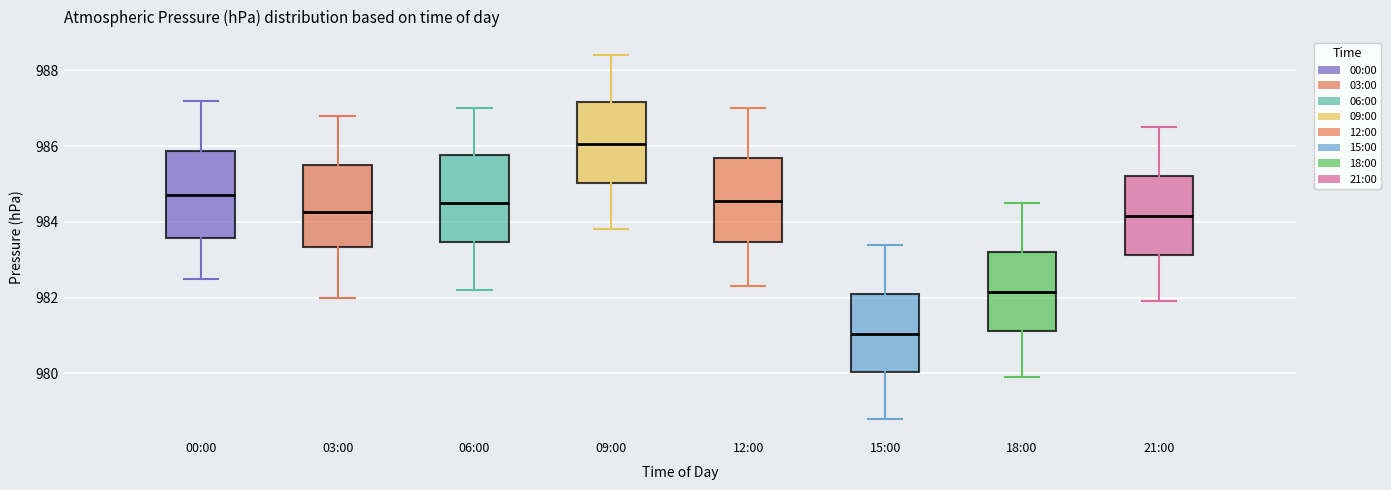

Where does the median line of the box for 09:00 sit on the y-axis? The values are not printed on the chart, so give them approximately, as read against the axis.

986.0